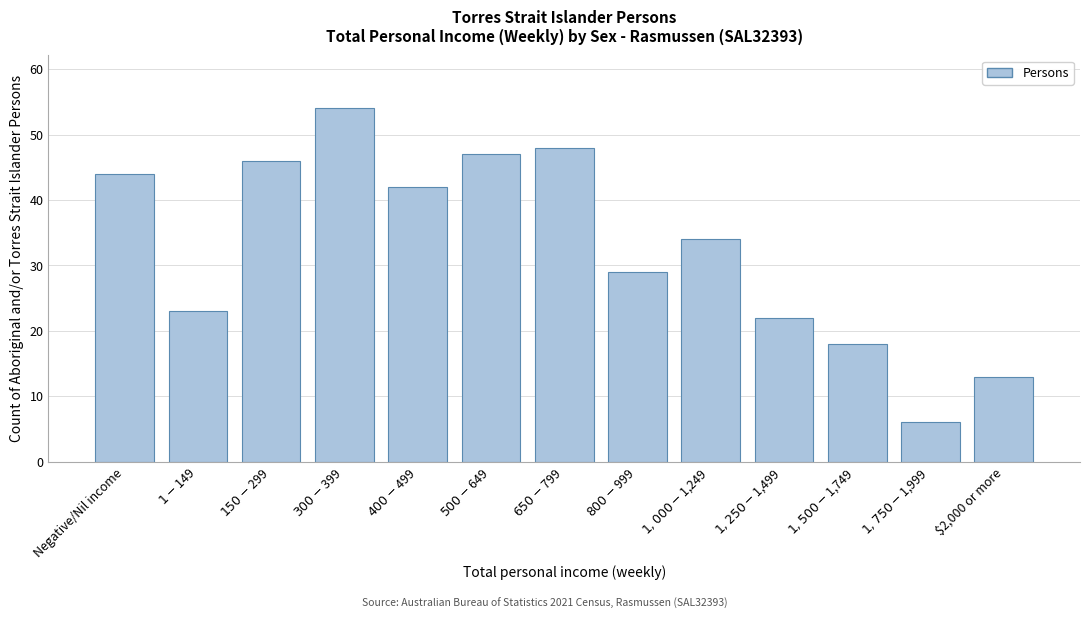

Reading right to left, transcribe all the data shown in this chart.

13	6	18	22	34	29	48	47	42	54	46	23	44